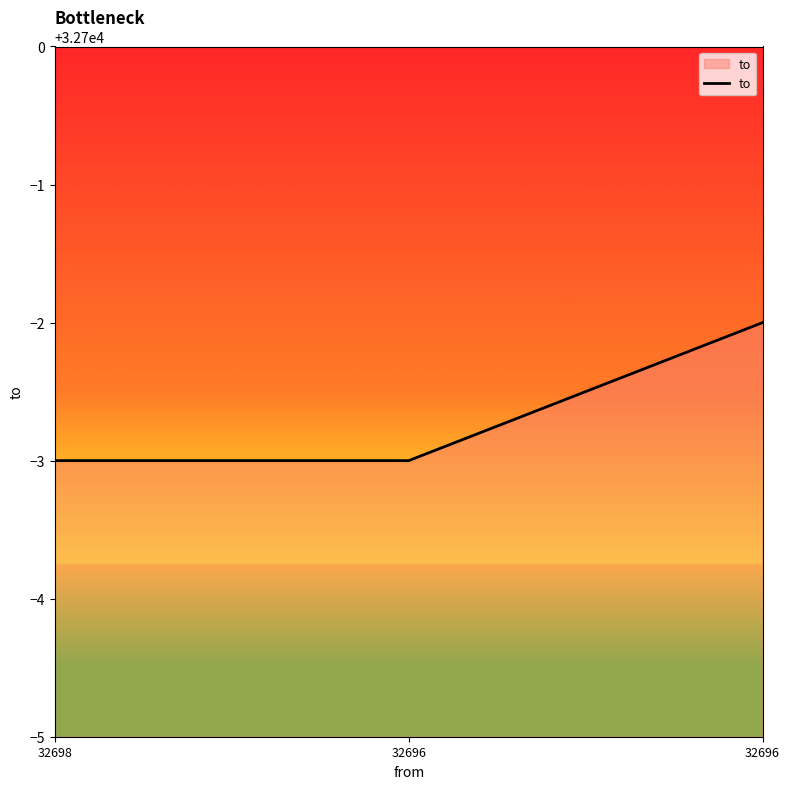

How many categories are shown in the chart?

3